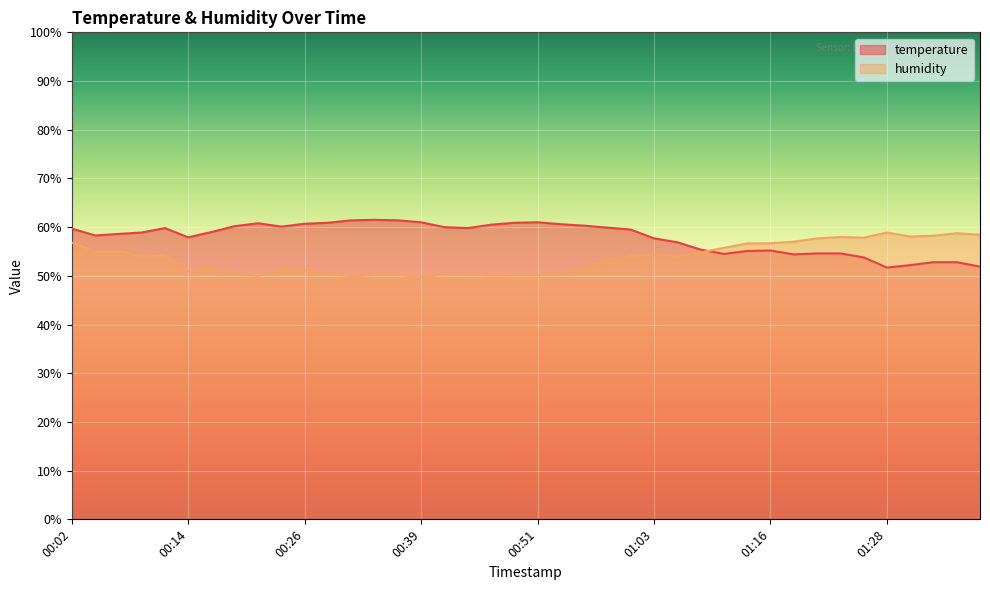

What is the label of the 21st point from the left?

00:51